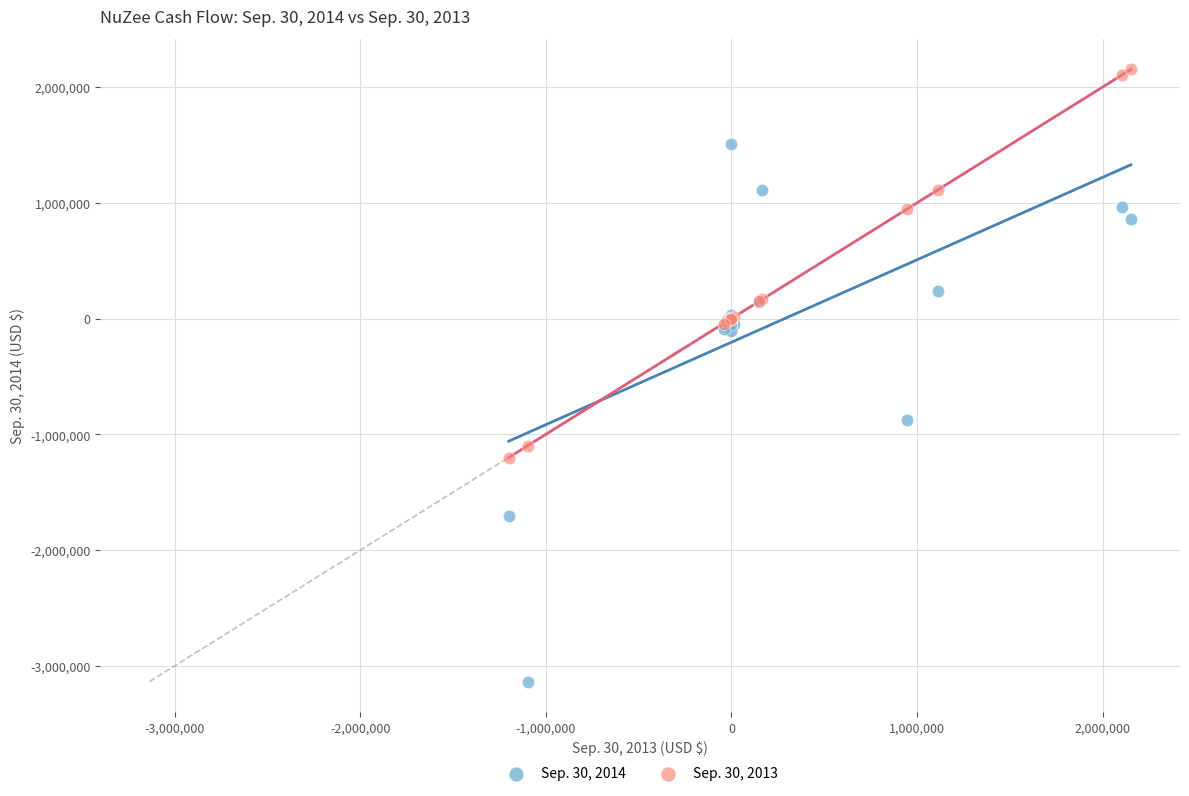

Which series contains the highest Y value?

Sep. 30, 2013